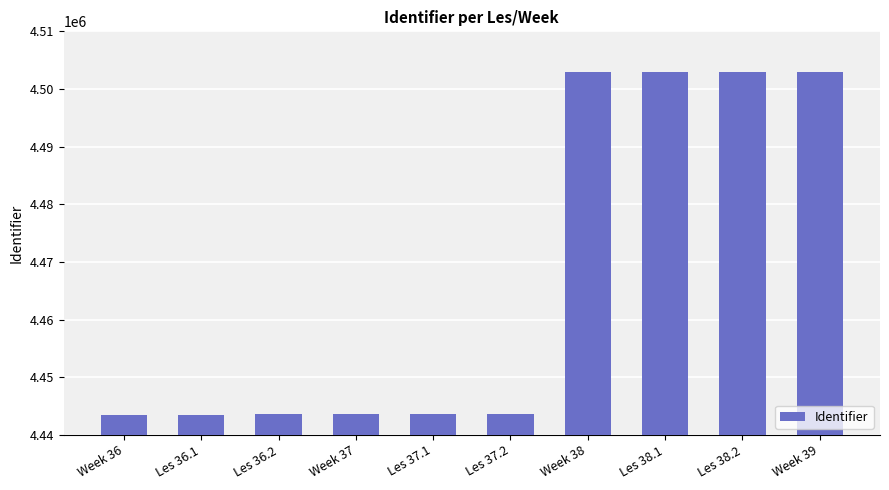

What is the label of the 6th bar from the left?

Les 37.2